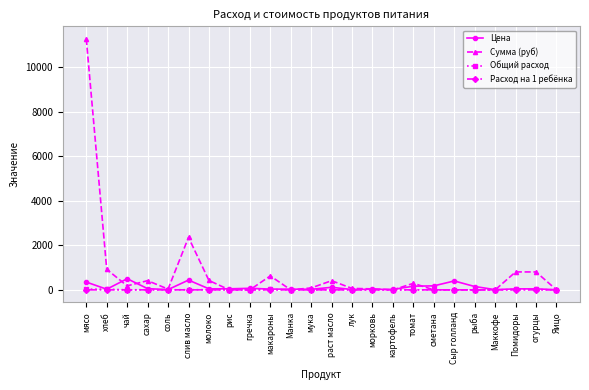

What is the total value across all series at Манка?

32.0